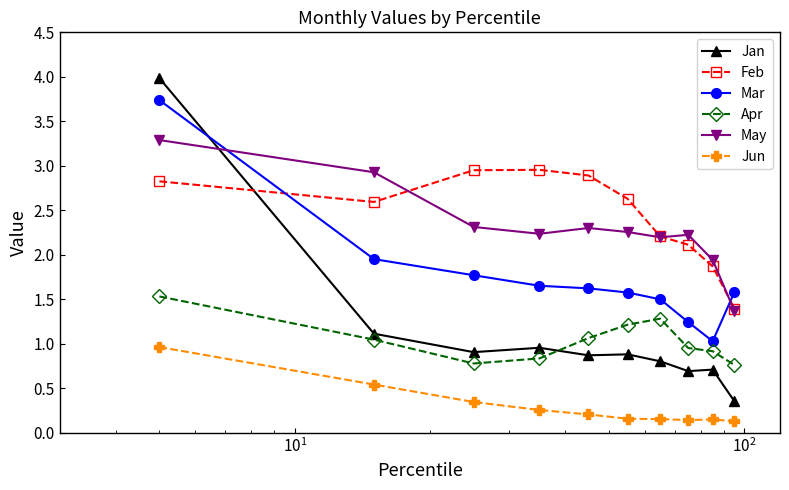

What is the minimum value for Jun?

0.1